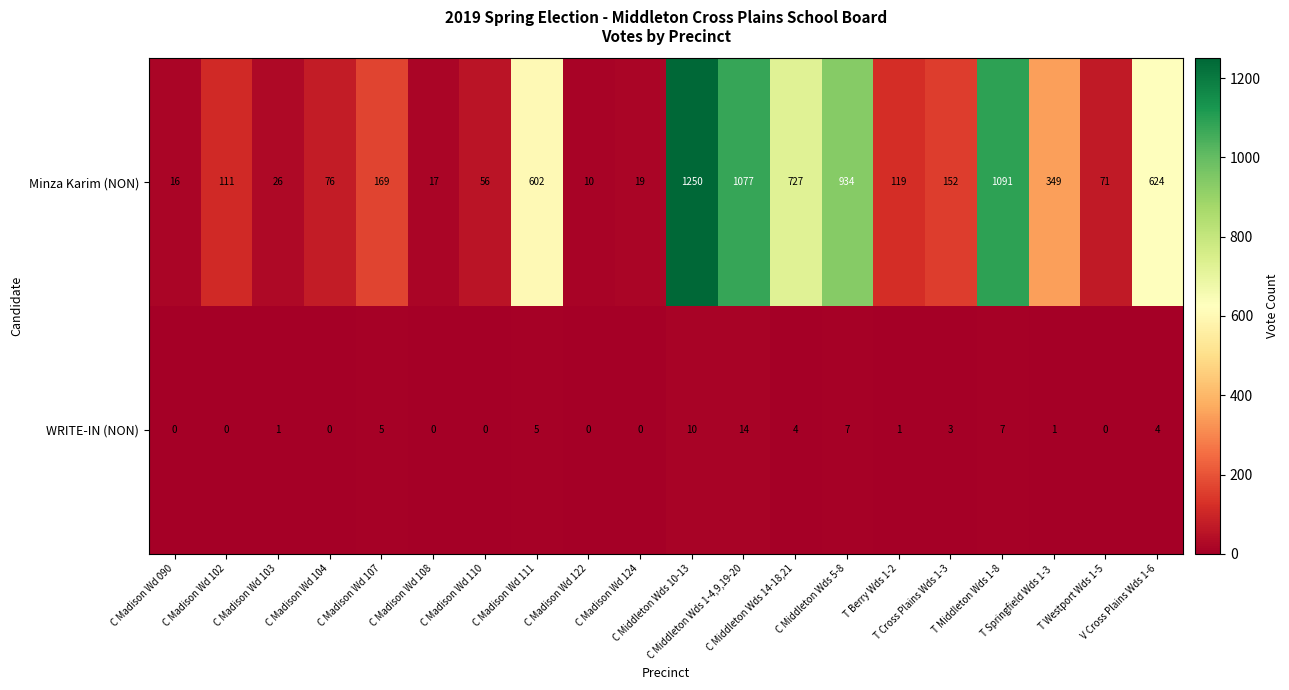

What is the sum of all Minza Karim (NON) values?

7496